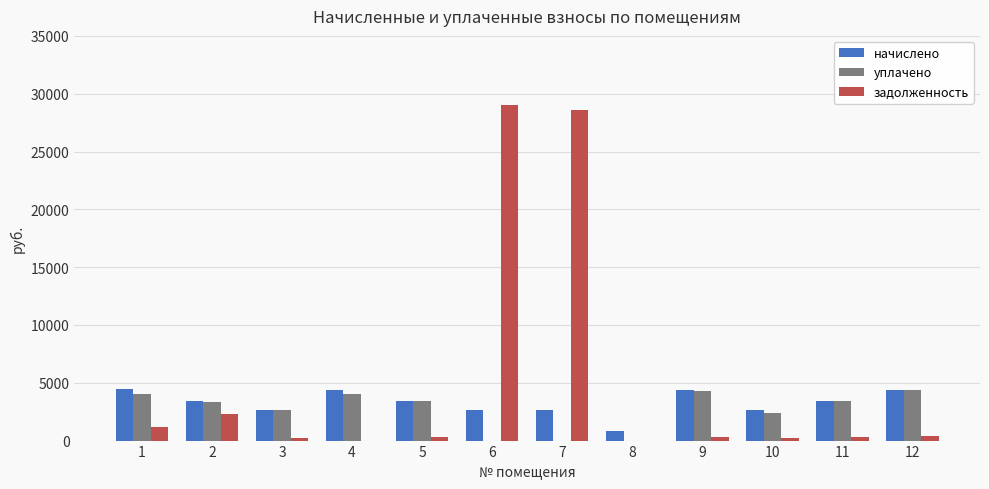

Between 4 and 8, which series saw the biggest shift?

уплачено